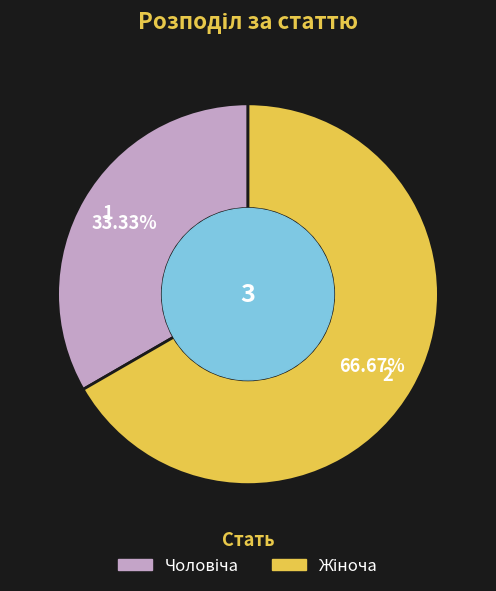

Does any single category account for the majority?

Yes